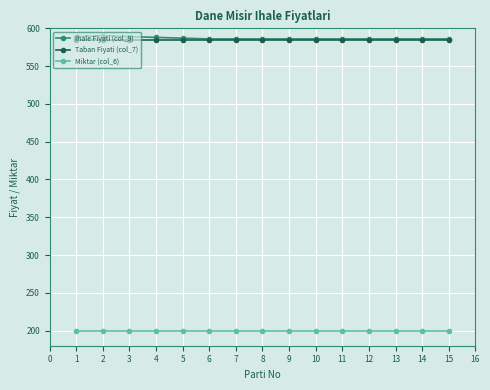

What is the average value of the Miktar (col_6) series?

200